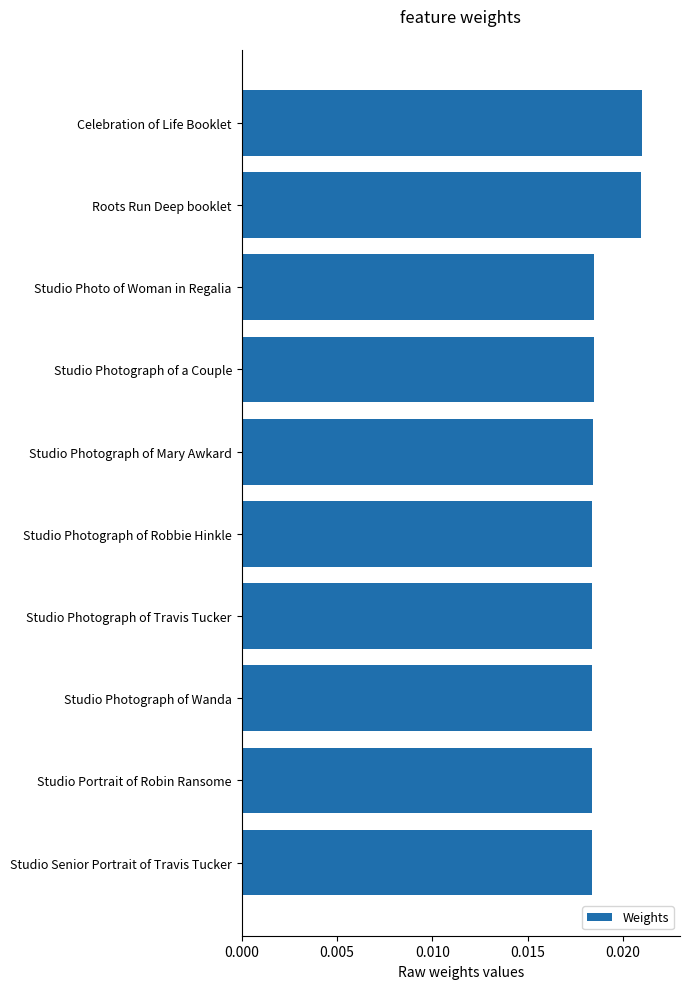

Count the values in the range 0 to 1.

10